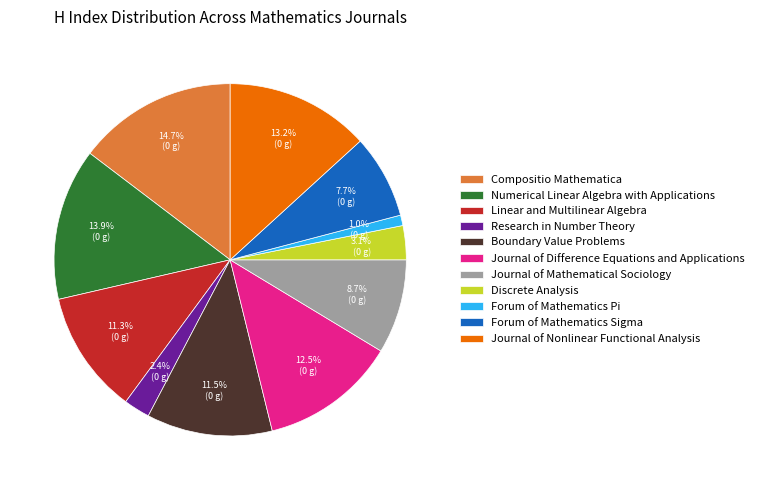

What percentage do Journal of Mathematical Sociology and Journal of Difference Equations and Applications together represent?

21.2%